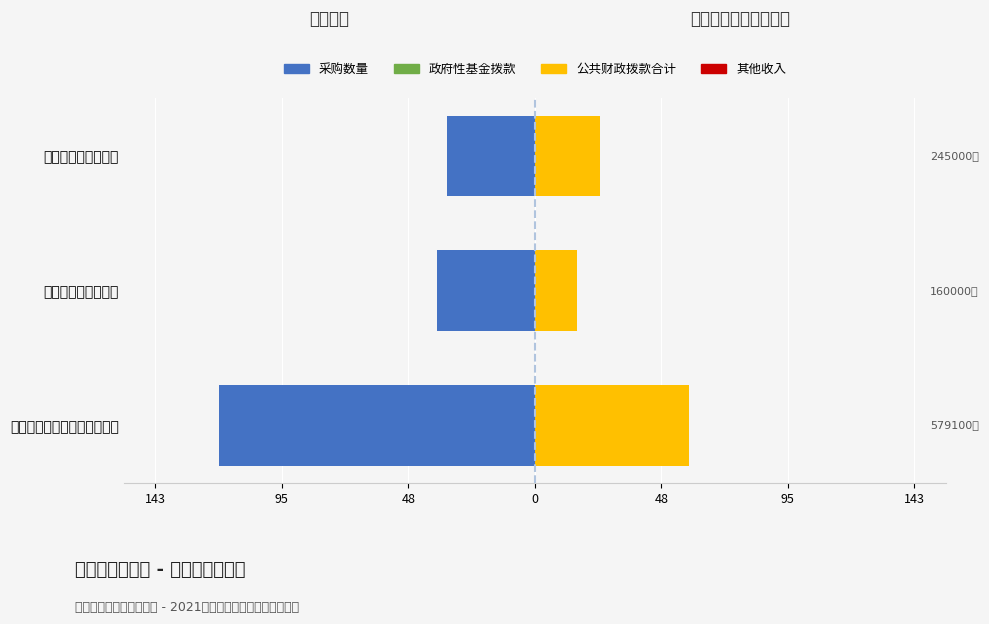

Reading right to left, list all the values displayed in this chart.

采购数量: -33.0	-37.0	-119.0
政府性基金拨款: 0.6	0.6	0.6
公共财政拨款合计(万元): 24.5	16.0	57.9
其他收入: 0.6	0.6	0.6